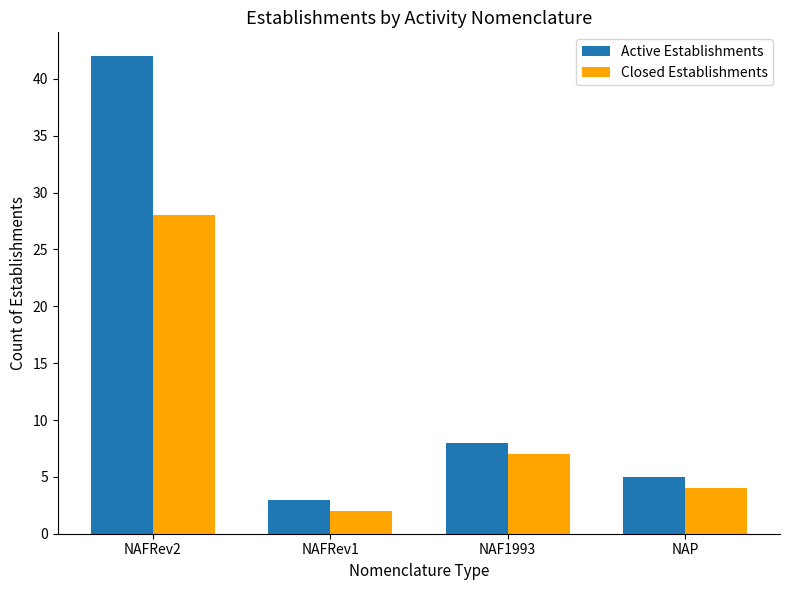

What is the label of the 1st bar from the left?

NAFRev2